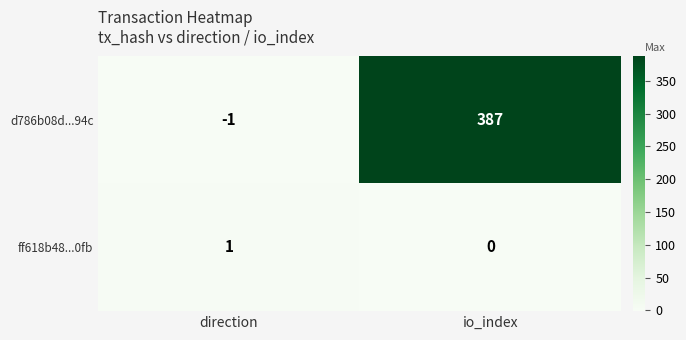

Rank the series by their maximum value, from highest to lowest.

d786b08d...94c, ff618b48...0fb